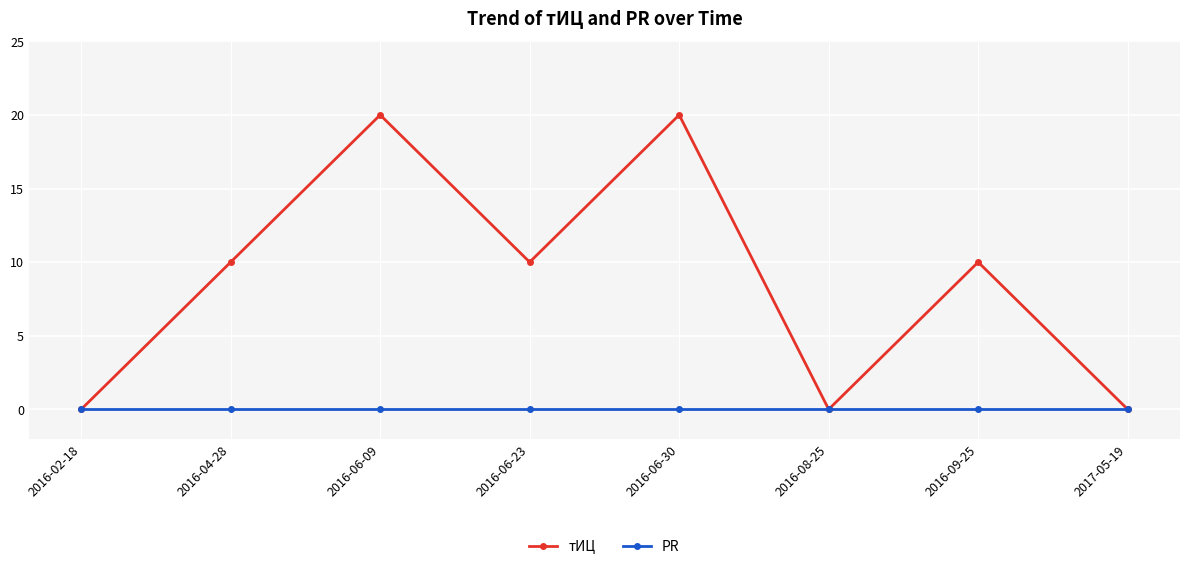

What is the maximum value shown in the chart?

20